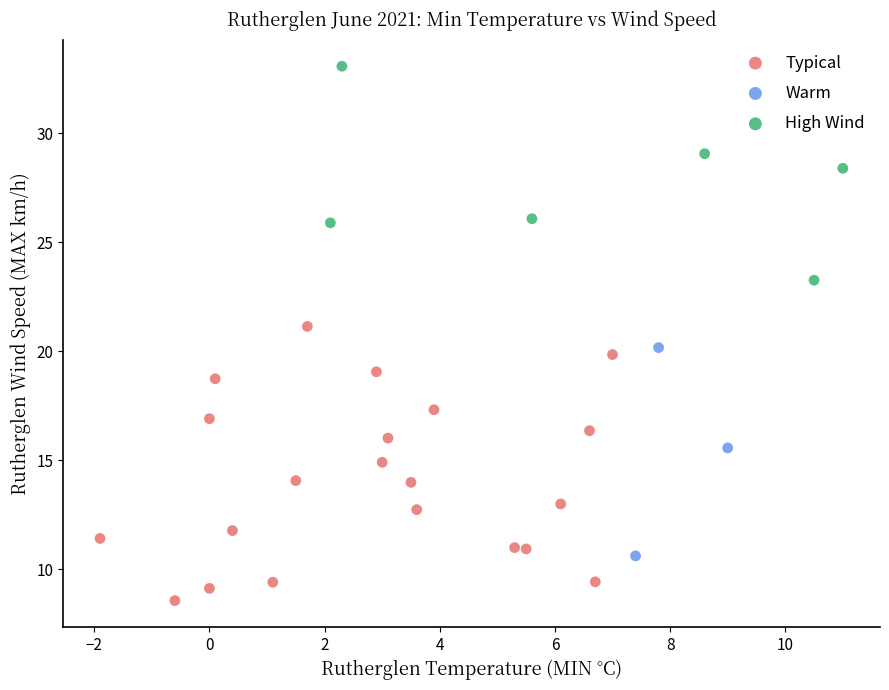

Which series contains the highest Y value?

High Wind